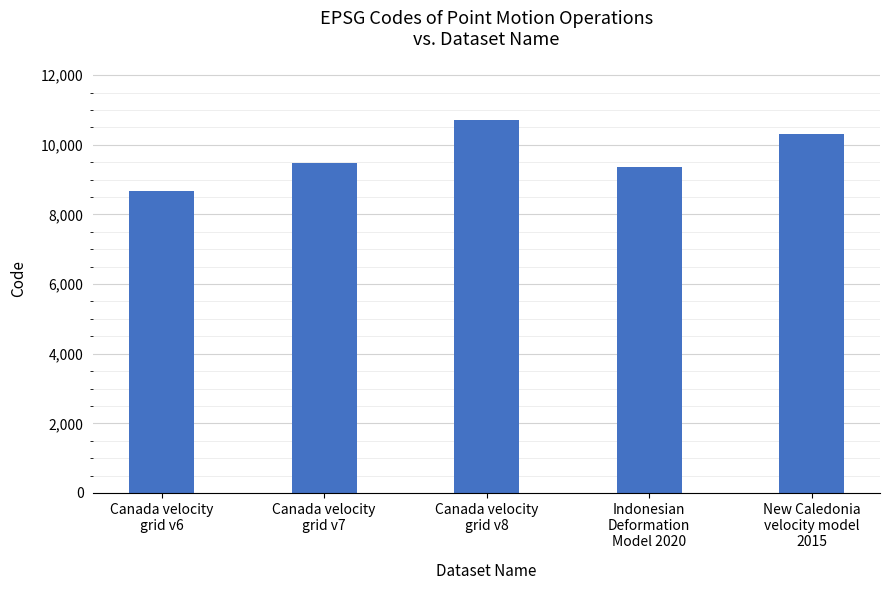

Reading left to right, extract all data points from this chart.

8676	9483	10707	9375	10323